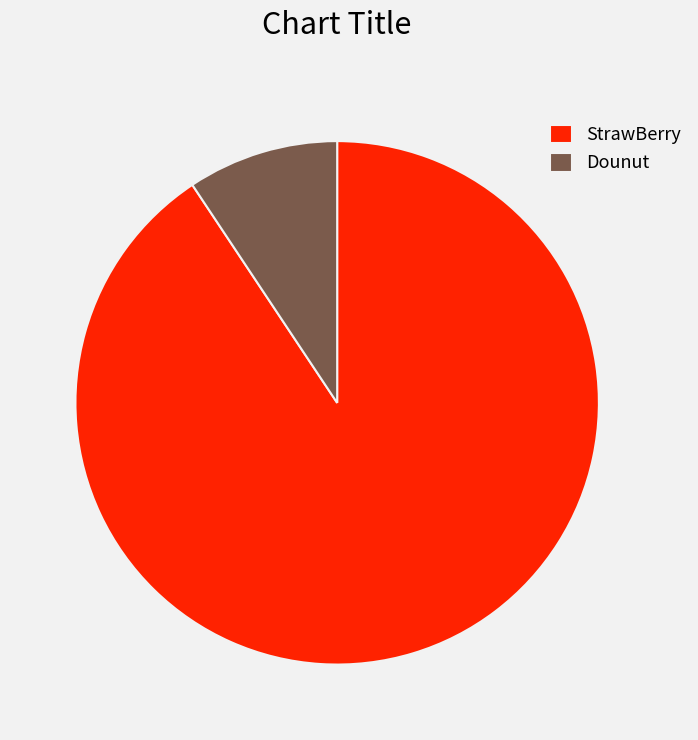

Count the number of slices in the pie.

2